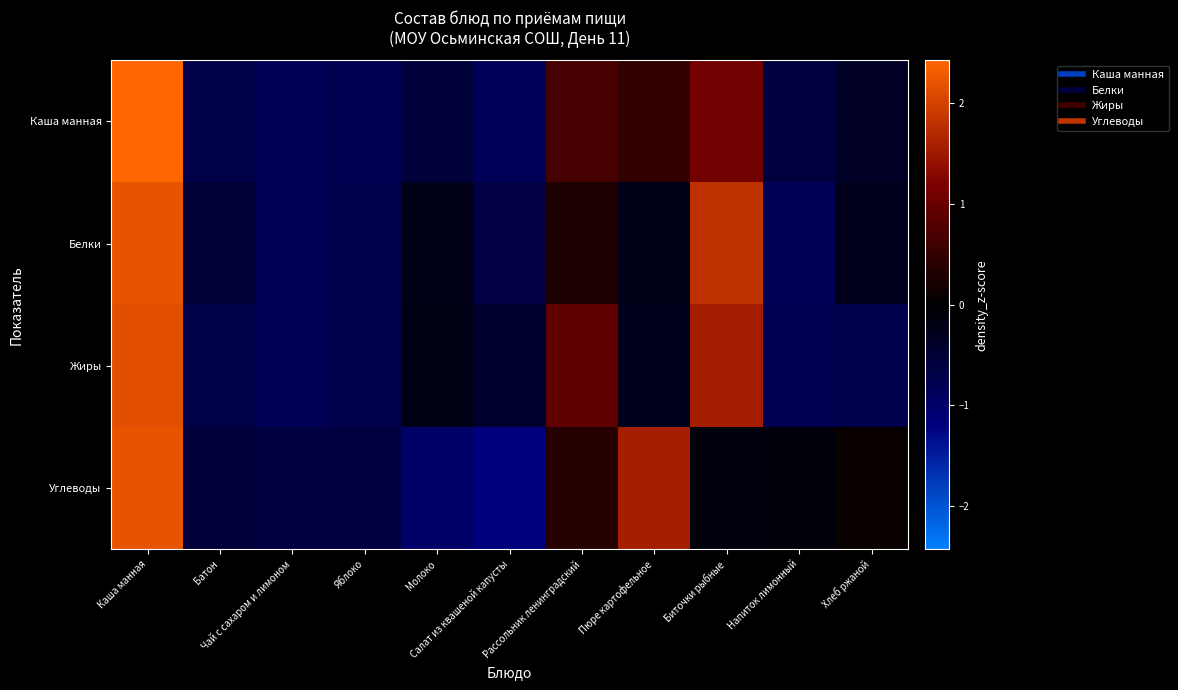

How many distinct data groups are displayed?

4